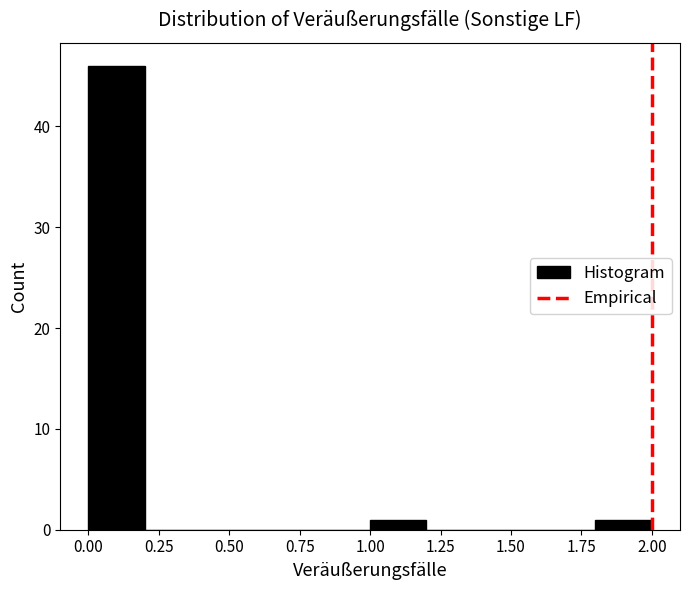

What is the height of the bar covering 1.0 to 1.2 on the x-axis? The values are not printed on the chart, so give them approximately, as read against the axis.

1